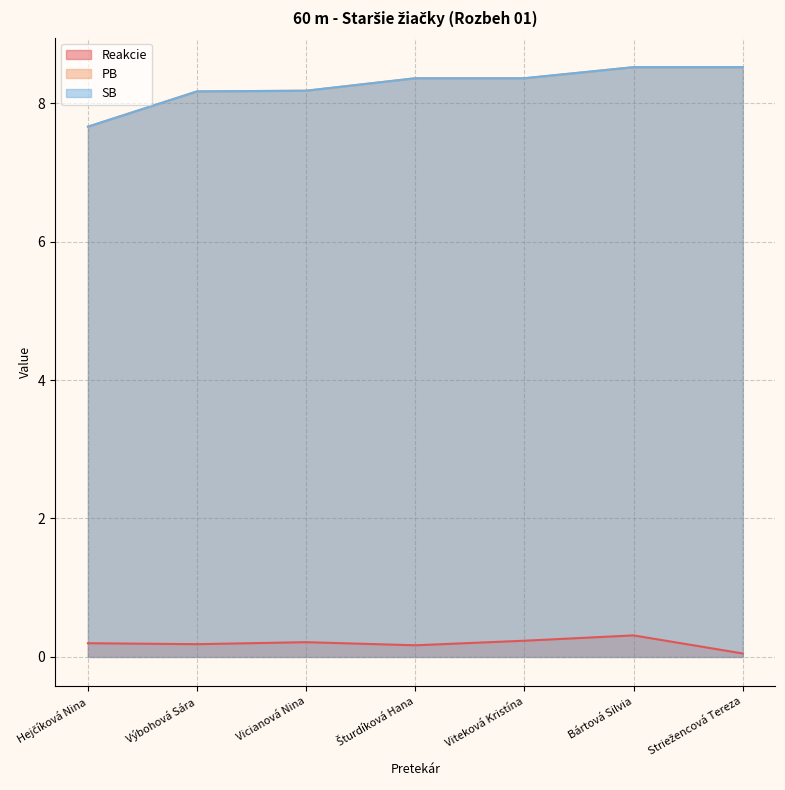

True or false: Reakcie has a value of 0.2 at Šturdíková Hana.

True